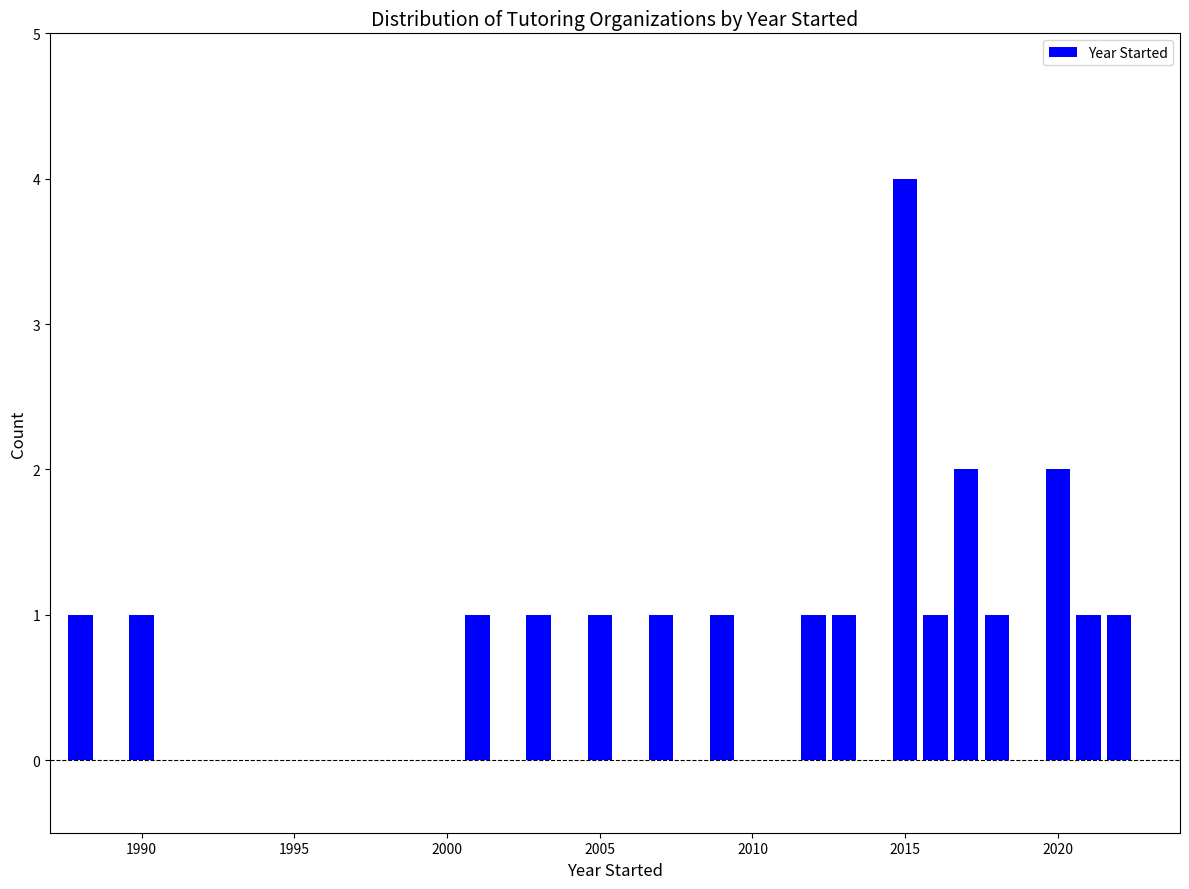

Read against the x-axis, roughly where is the centre of the tallest bar?

2015.0